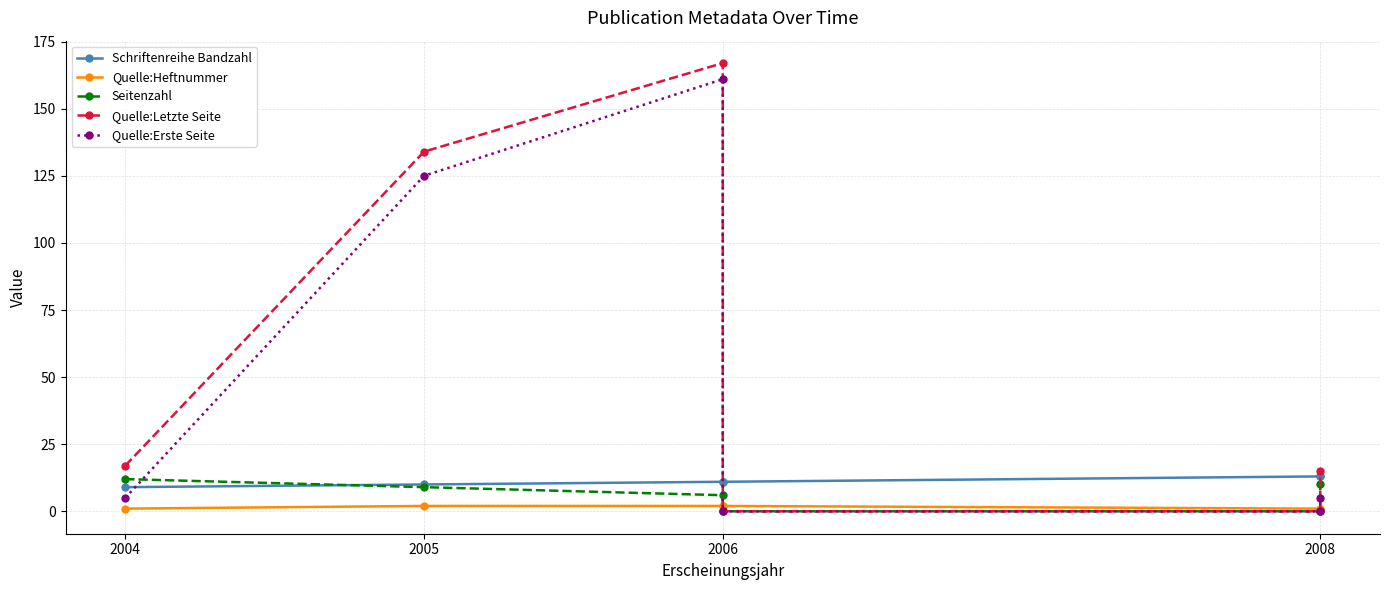

Reading left to right, what are all the values shown in this chart?

Schriftenreihe Bandzahl: 9	10	11	11	13	13
Quelle:Heftnummer: 1	2	2	2	1	1
Seitenzahl: 12	9	6	0	0	10
Quelle:Letzte Seite: 17	134	167	0	0	15
Quelle:Erste Seite: 5	125	161	0	0	5